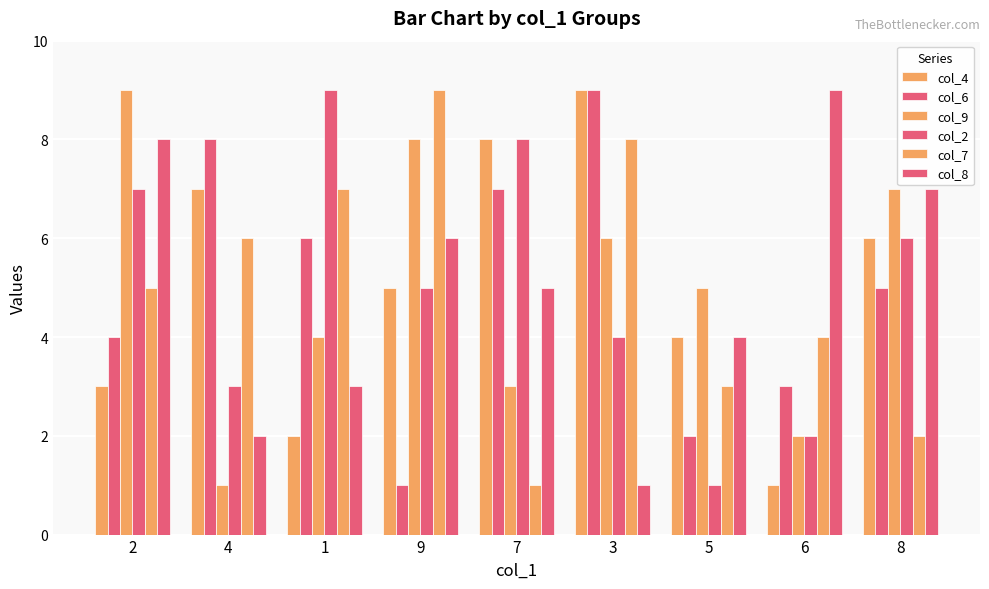

Read the col_7 value at 3.

8